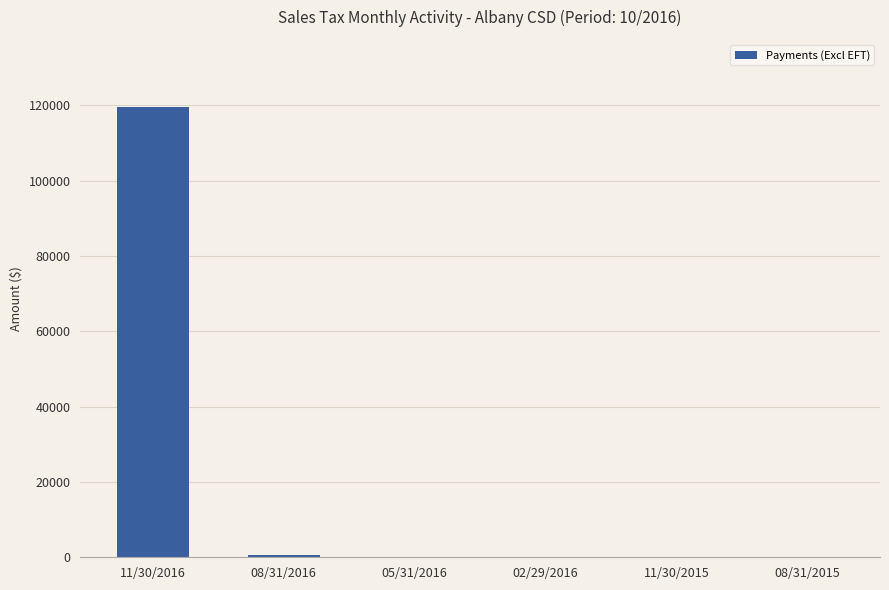

Which label corresponds to the largest value in the chart?

11/30/2016